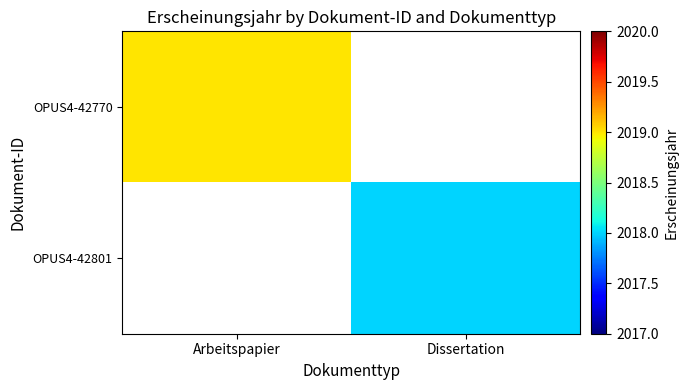

Reading left to right, what are all the values shown in this chart?

OPUS4-42770: Arbeitspapier=2019	Dissertation=0
OPUS4-42801: Arbeitspapier=0	Dissertation=2018